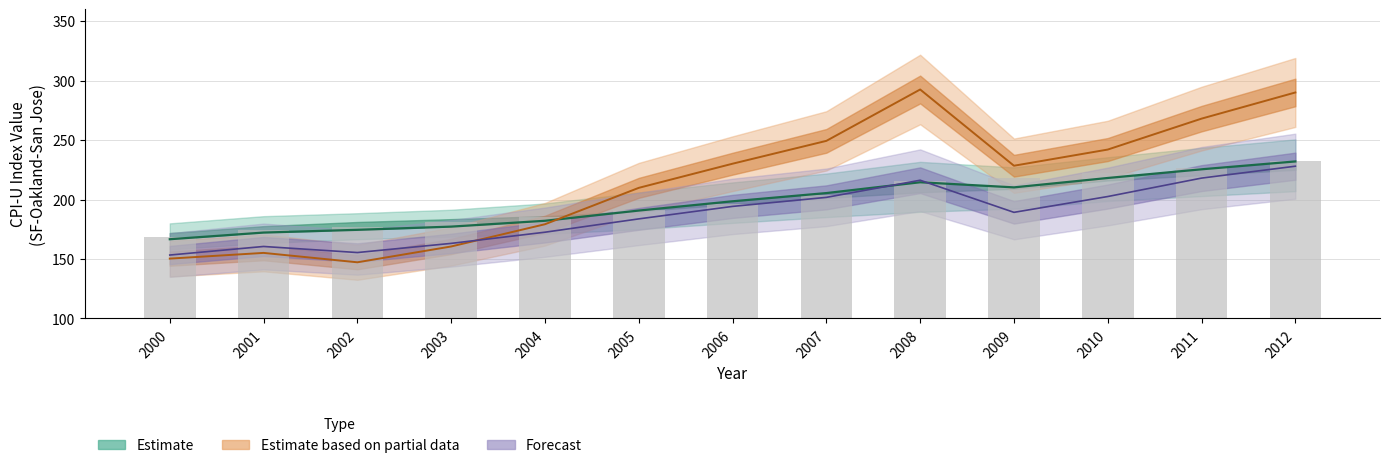

Read the All items value at 2008.

214.5